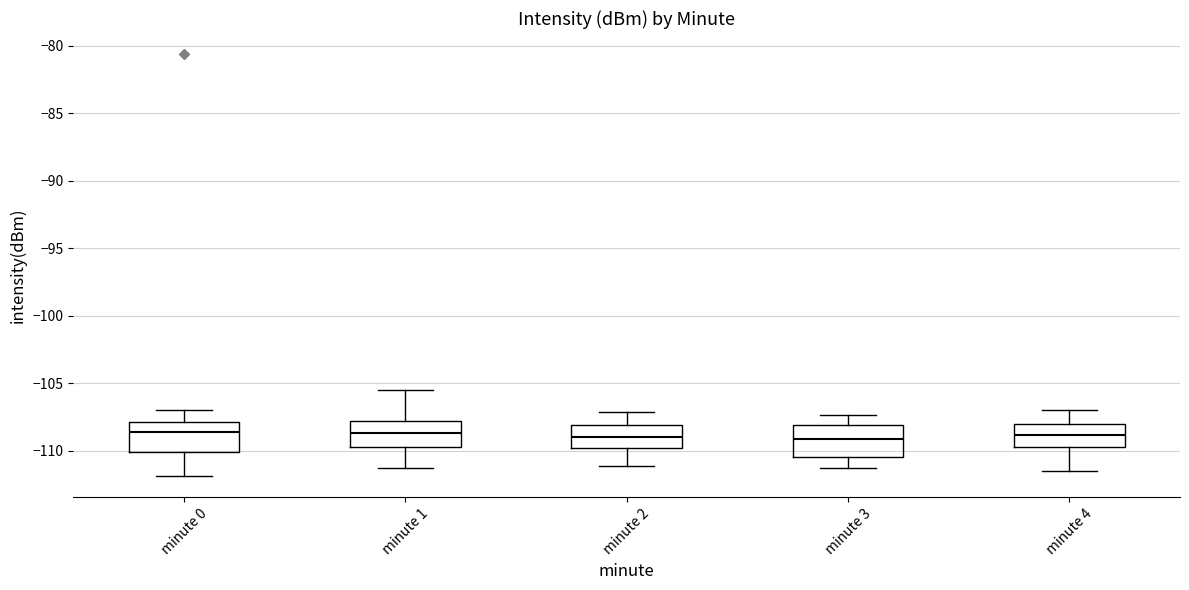

Where is the upper edge of the box for minute 0 on the y-axis? The values are not printed on the chart, so give them approximately, as read against the axis.

-108.0